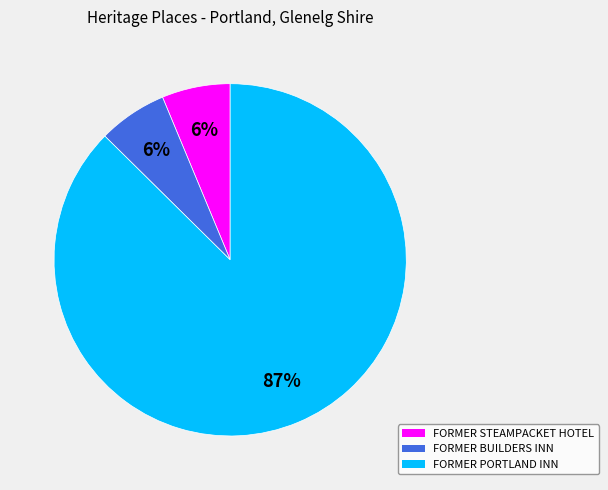

How many segments does this pie chart have?

3